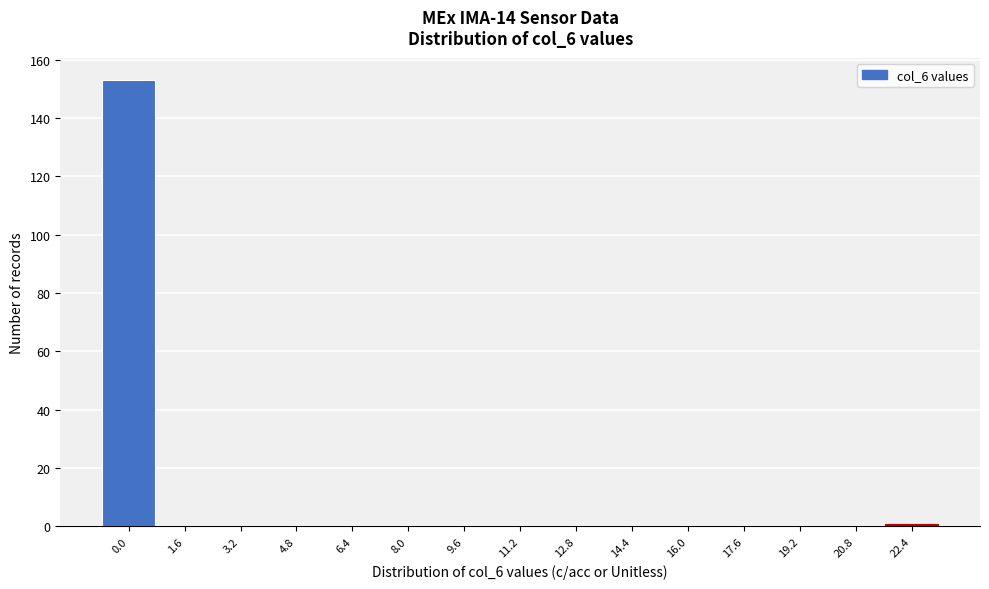

Reading left to right, transcribe all the data shown in this chart.

0.0=153	1.6=0	3.2=0	4.8=0	6.4=0	8.0=0	9.6=0	11.2=0	12.8=0	14.4=0	16.0=0	17.6=0	19.2=0	20.8=0	22.4=1